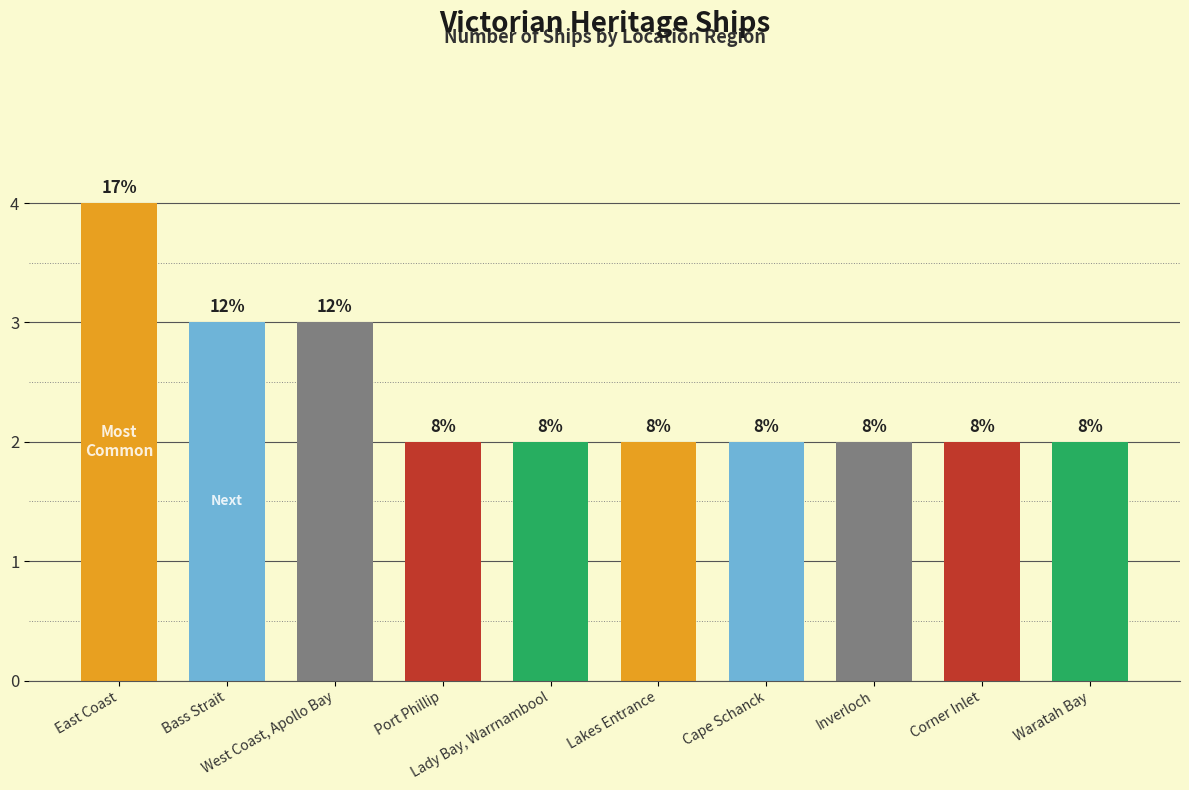

What is the greatest value displayed?

4